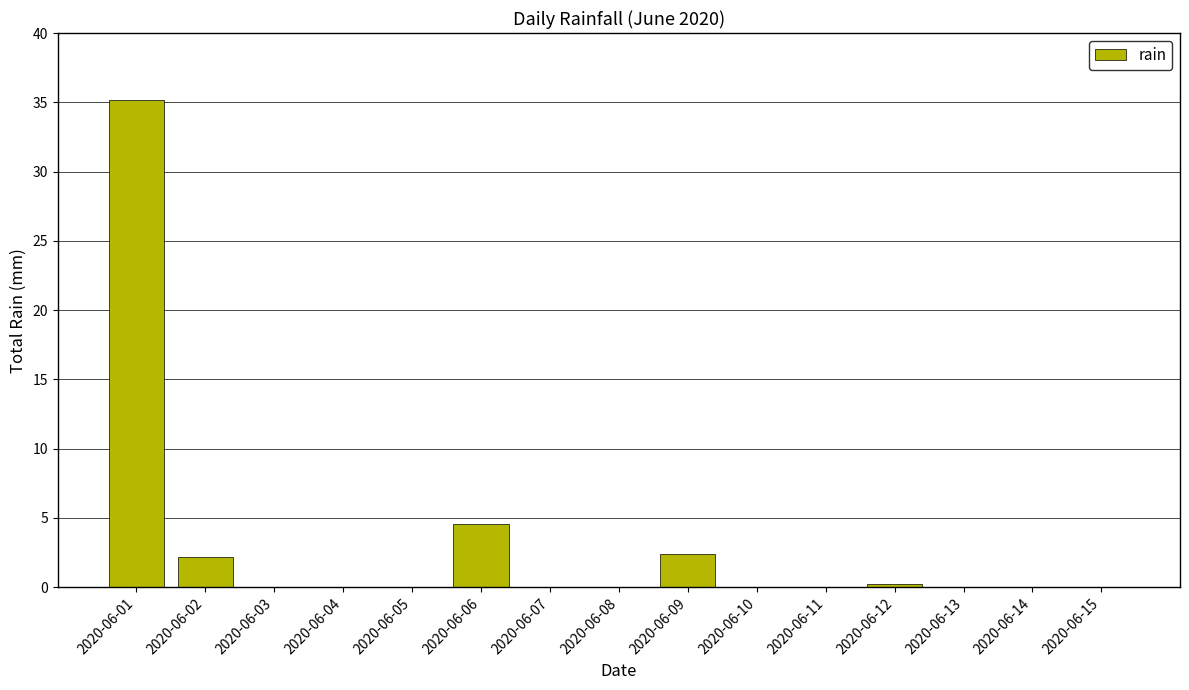

Reading left to right, list all the values displayed in this chart.

35.2	2.2	0.0	0.0	0.0	4.6	0.0	0.0	2.4	0.0	0.0	0.2	0.0	0.0	0.0